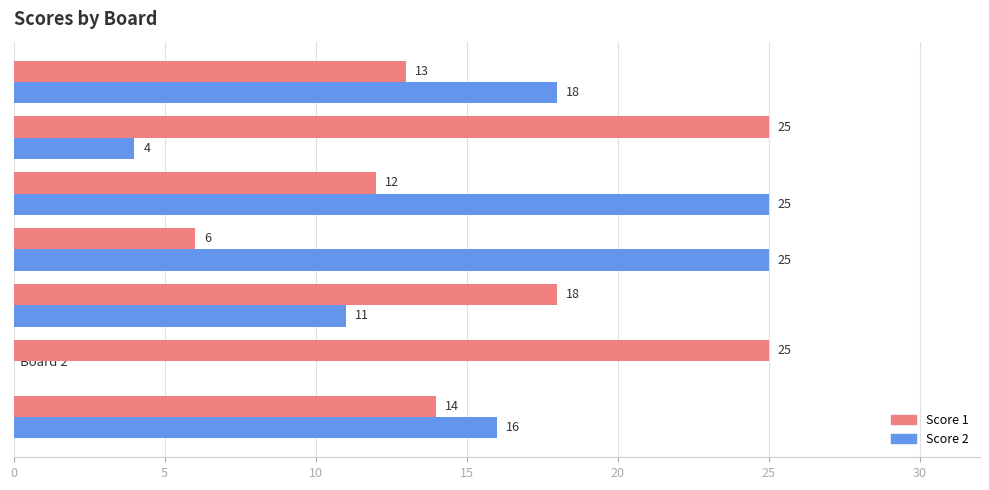

Which series has the largest range (max minus min)?

Score 2